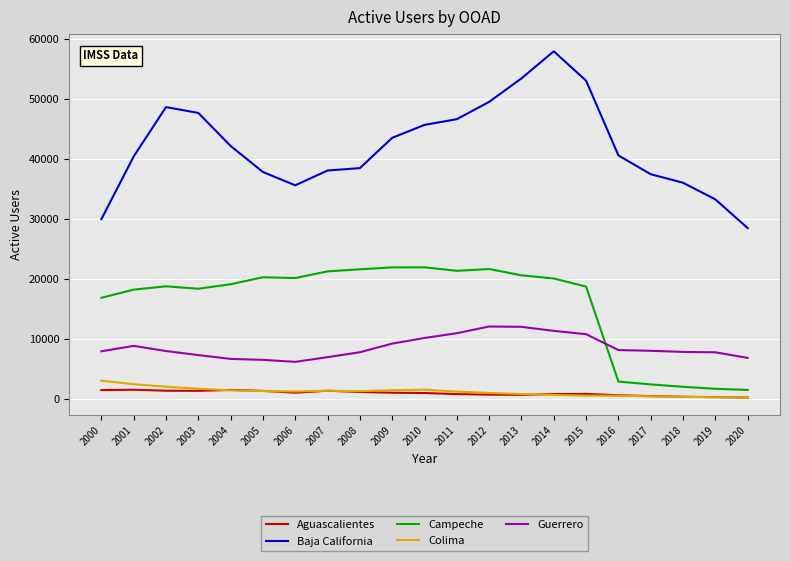

Count the number of categories in the chart.

21